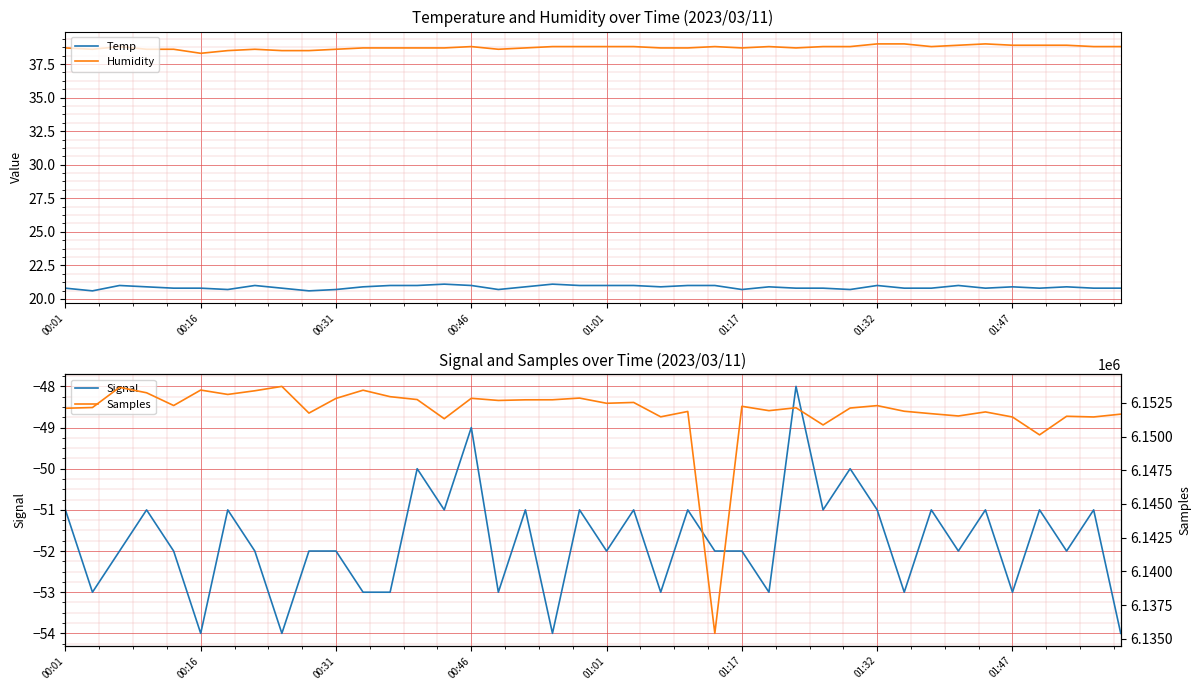

What is the maximum value for Temp?

21.1